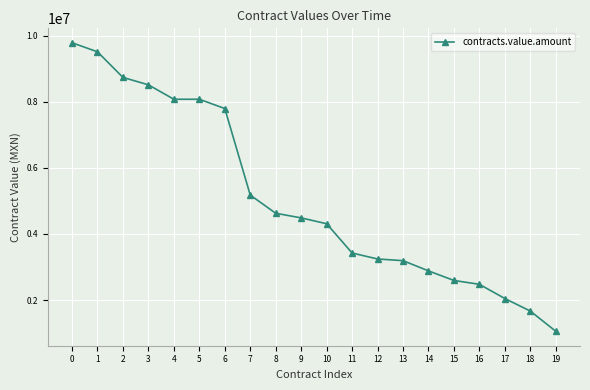

What is the average value?

5085439.9